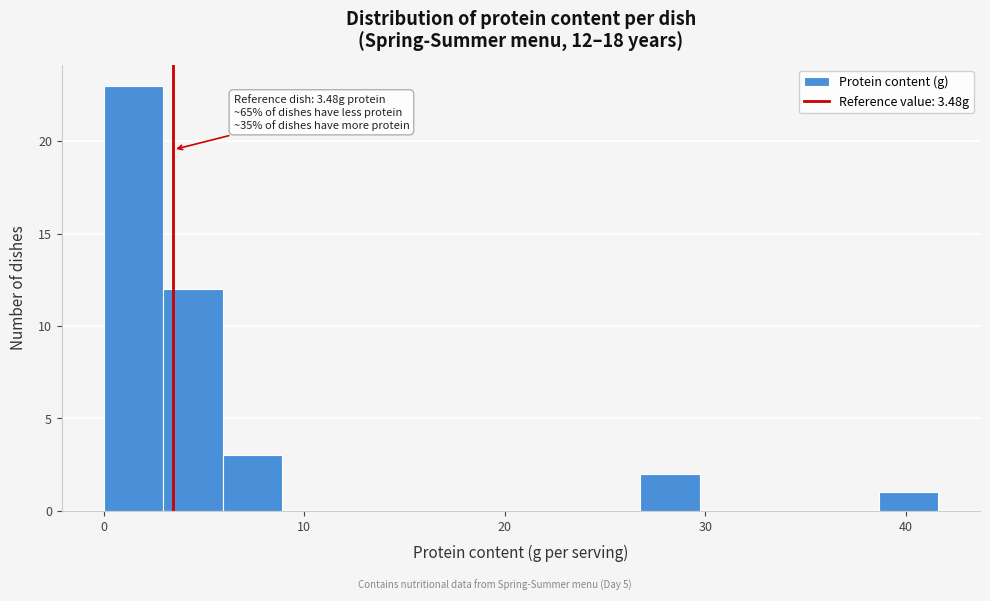

Read against the x-axis, roughly where is the centre of the tallest bar?

1